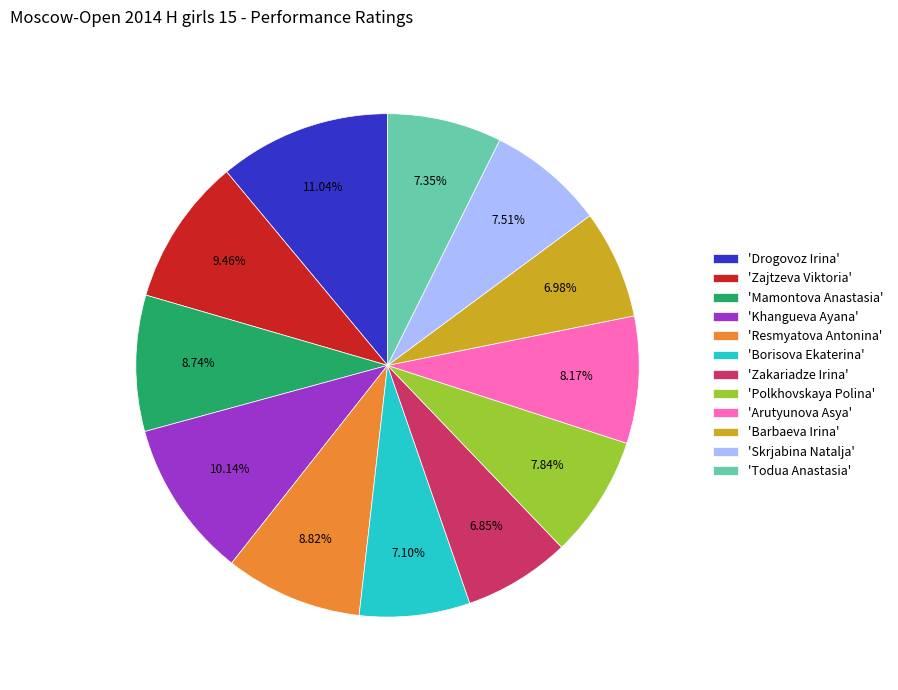

Is there a majority slice in this chart?

No